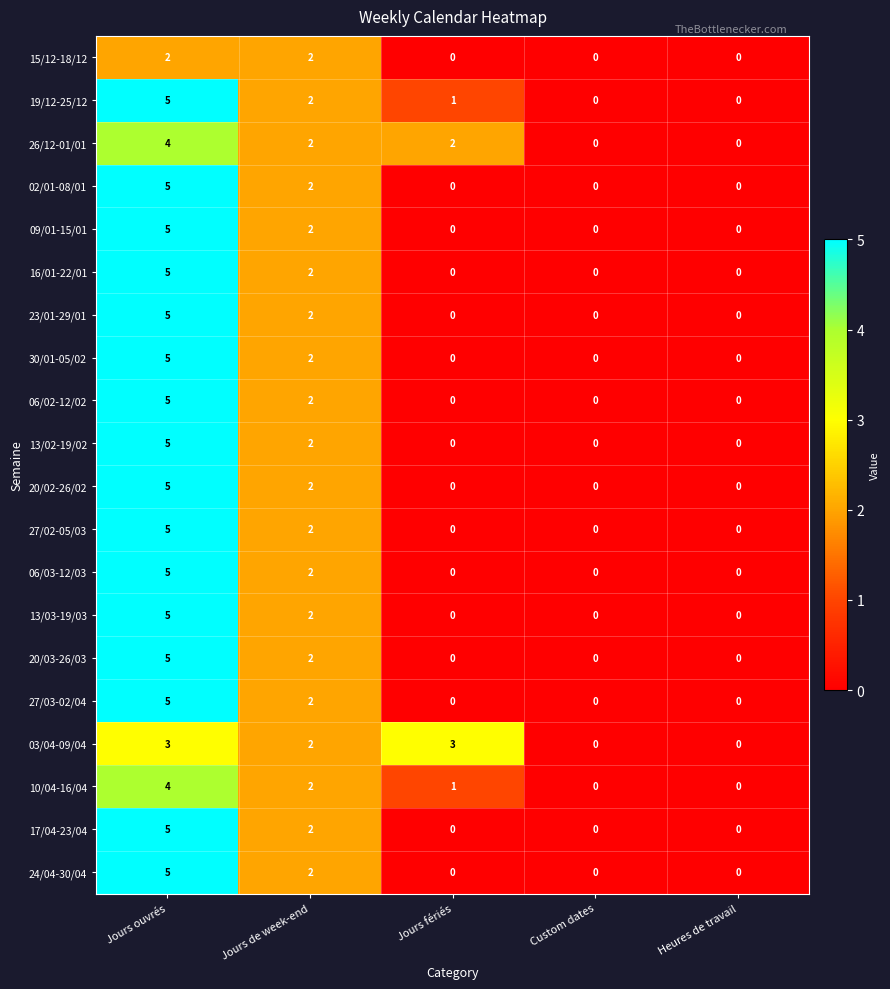

The 13/02-19/02 series shows 5 at Jours ouvrés. True or false?

True